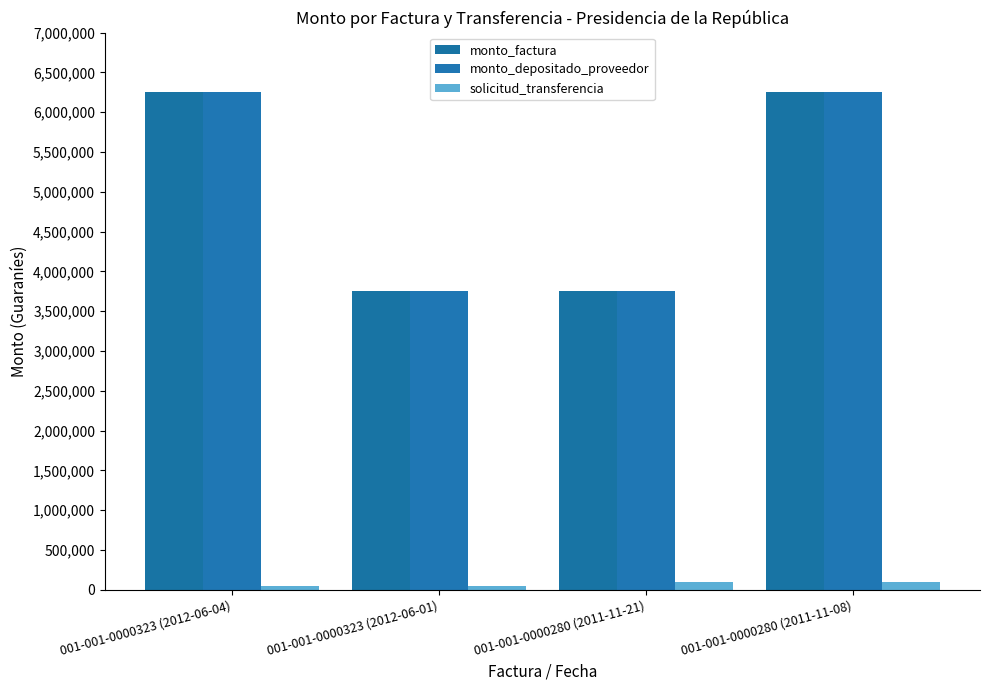

At which label is solicitud_transferencia closest to 66826?

001-001-0000323 (2012-06-04)